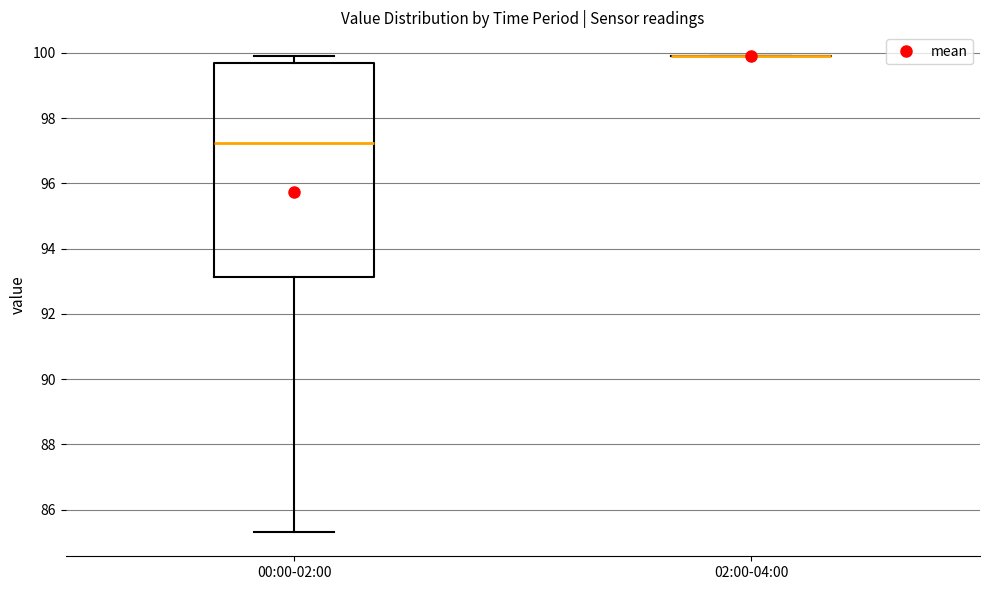

Comparing the boxes themselves (not the whiskers), which one is the tallest?

00:00-02:00